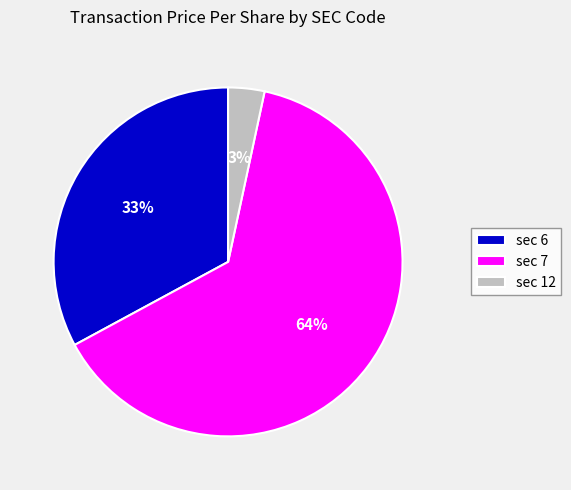

To the nearest percent, what is the average slice percentage?

33%